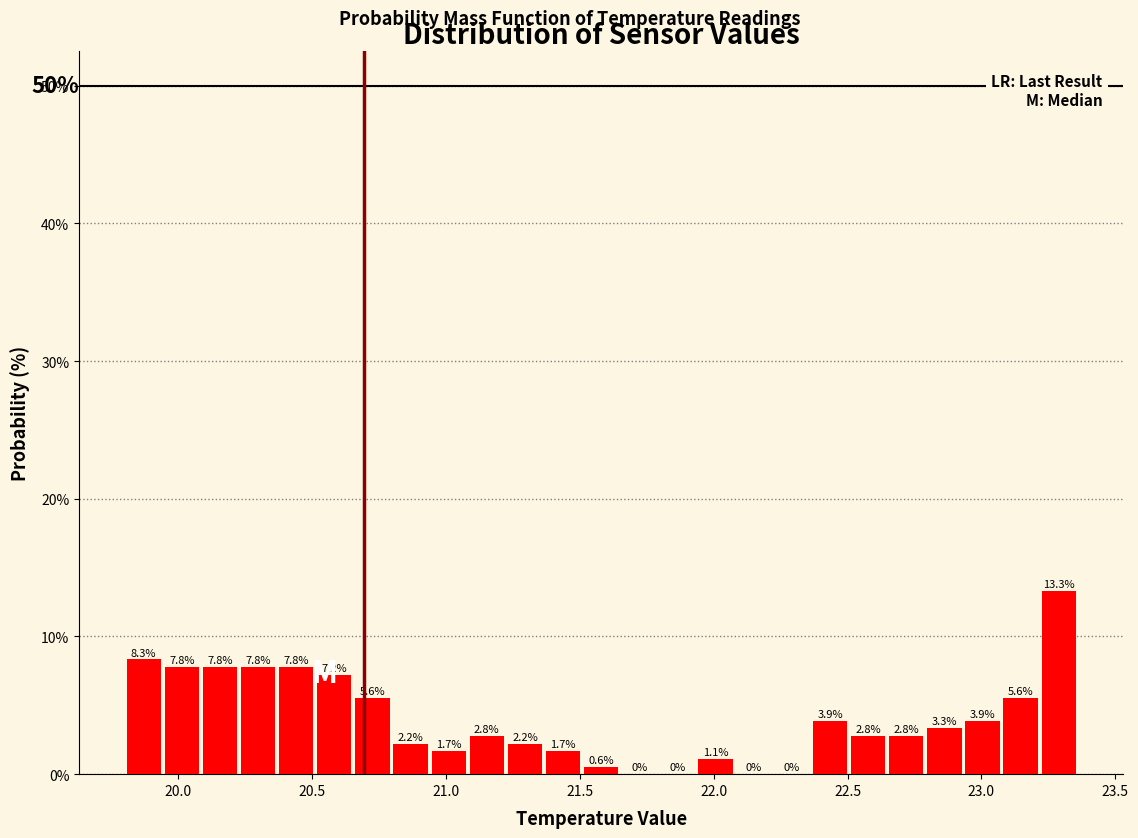

Read against the x-axis, roughly where is the centre of the tallest bar?

23.30